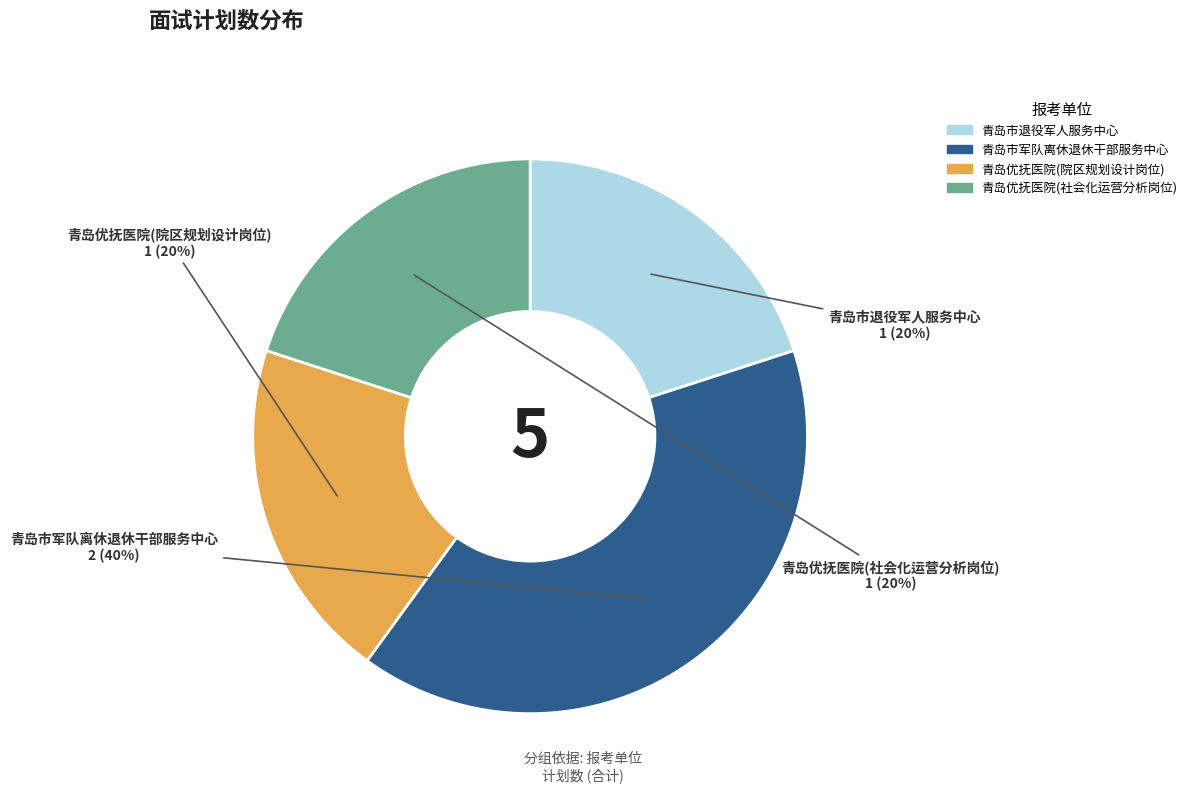

What percentage is the 青岛优抚医院(社会化运营分析岗位) slice, to the nearest percent?

20%